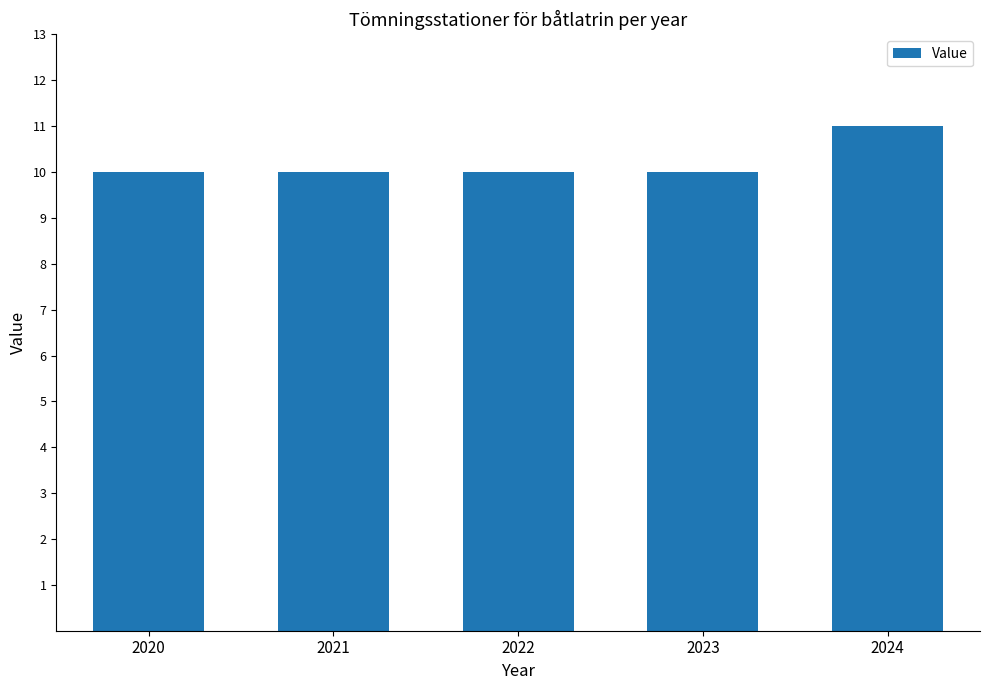

The value at 2024 is 17. True or false?

False